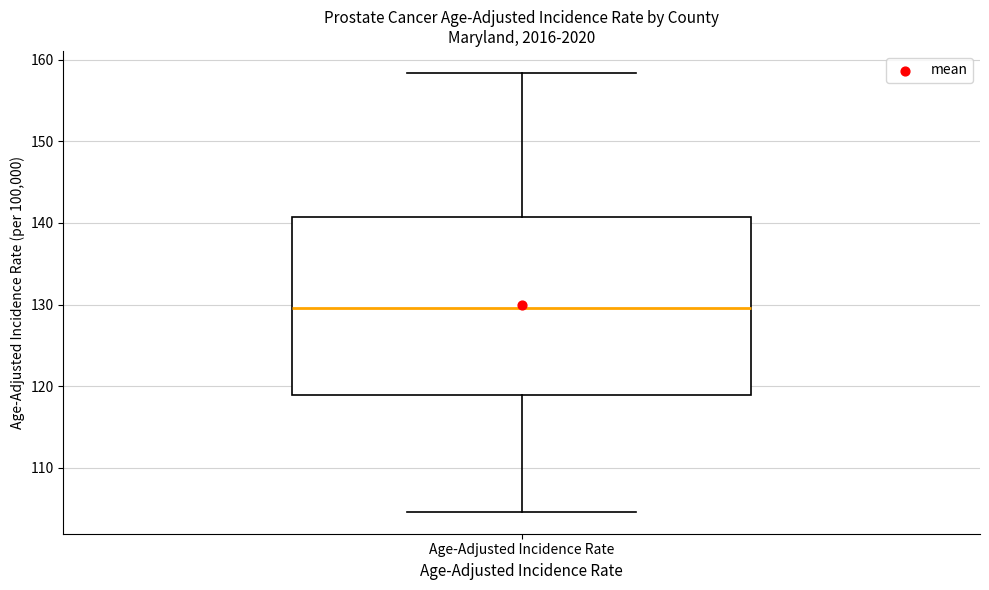

Transcribe this box plot: give where the median line is, the range the box spans, and where the two whiskers end, as read against the y-axis. The values are not printed on the chart, so give them approximately, as read against the axis.

median 130, box 119 to 141, whiskers 105 to 158